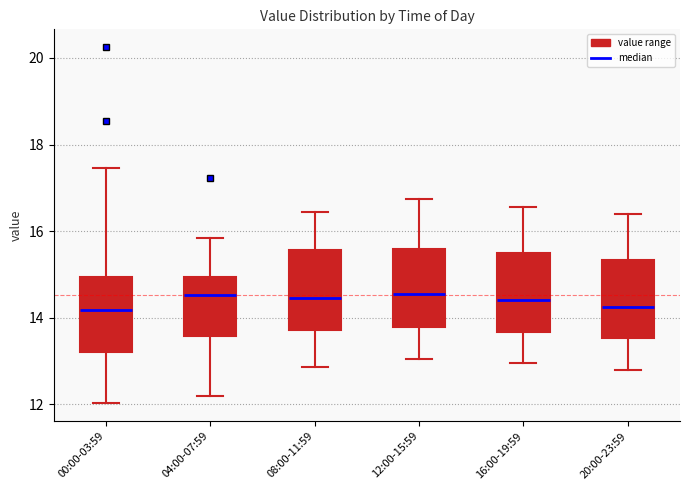

Where is the lower edge of the box for 08:00-11:59 on the y-axis? The values are not printed on the chart, so give them approximately, as read against the axis.

13.8